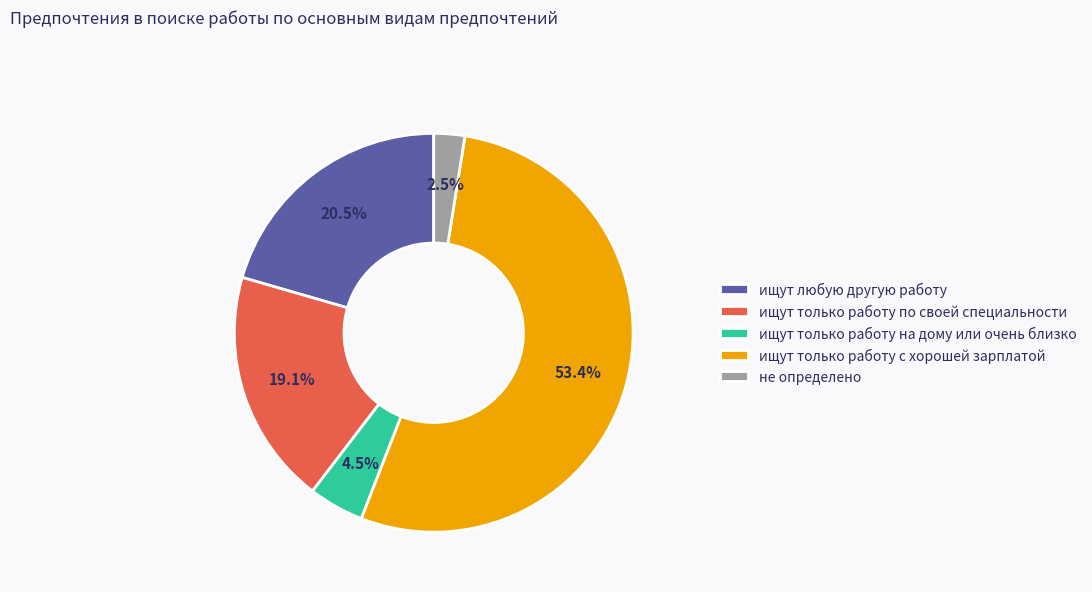

What is the smallest slice in the pie chart?

не определено